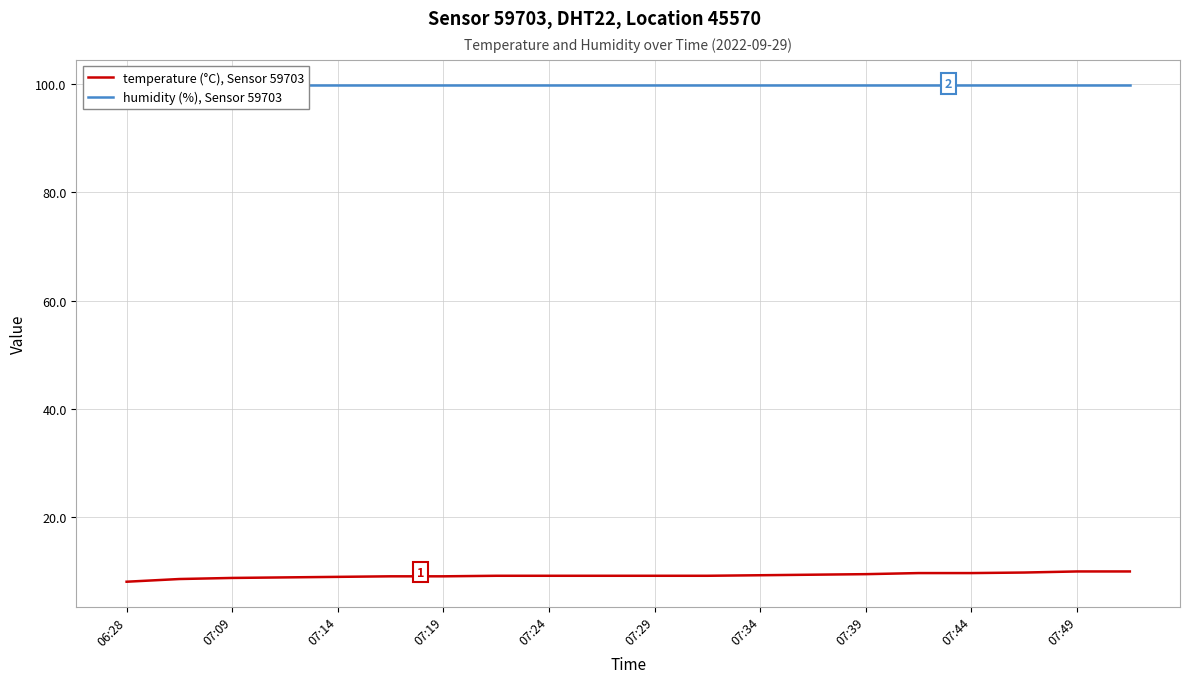

The value of temperature (°C), Sensor 59703 at 07:09 is 8.7. True or false?

True